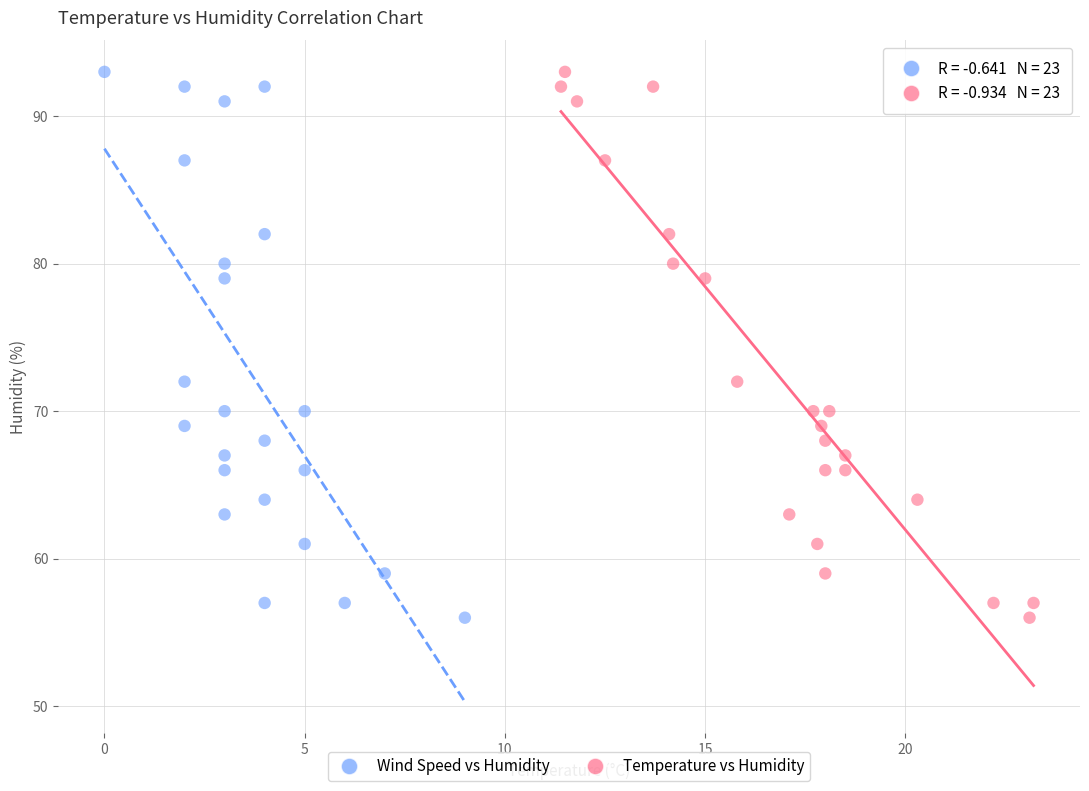

What are all the series names shown in the legend?

Wind Speed vs Humidity, Temperature vs Humidity